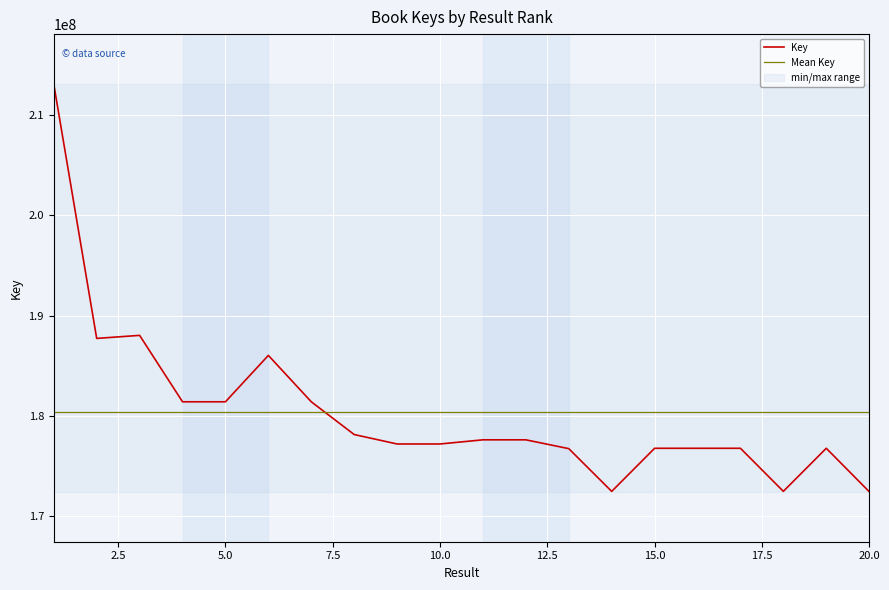

How many lines are shown in the chart?

1